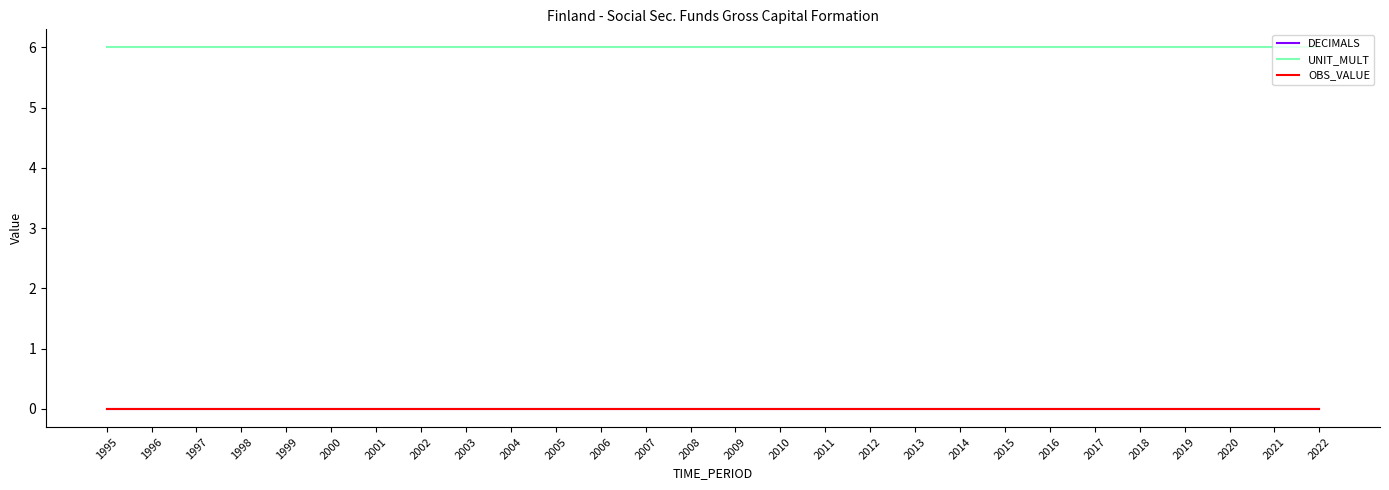

List the series in order of their peak value, highest first.

UNIT_MULT, DECIMALS, OBS_VALUE